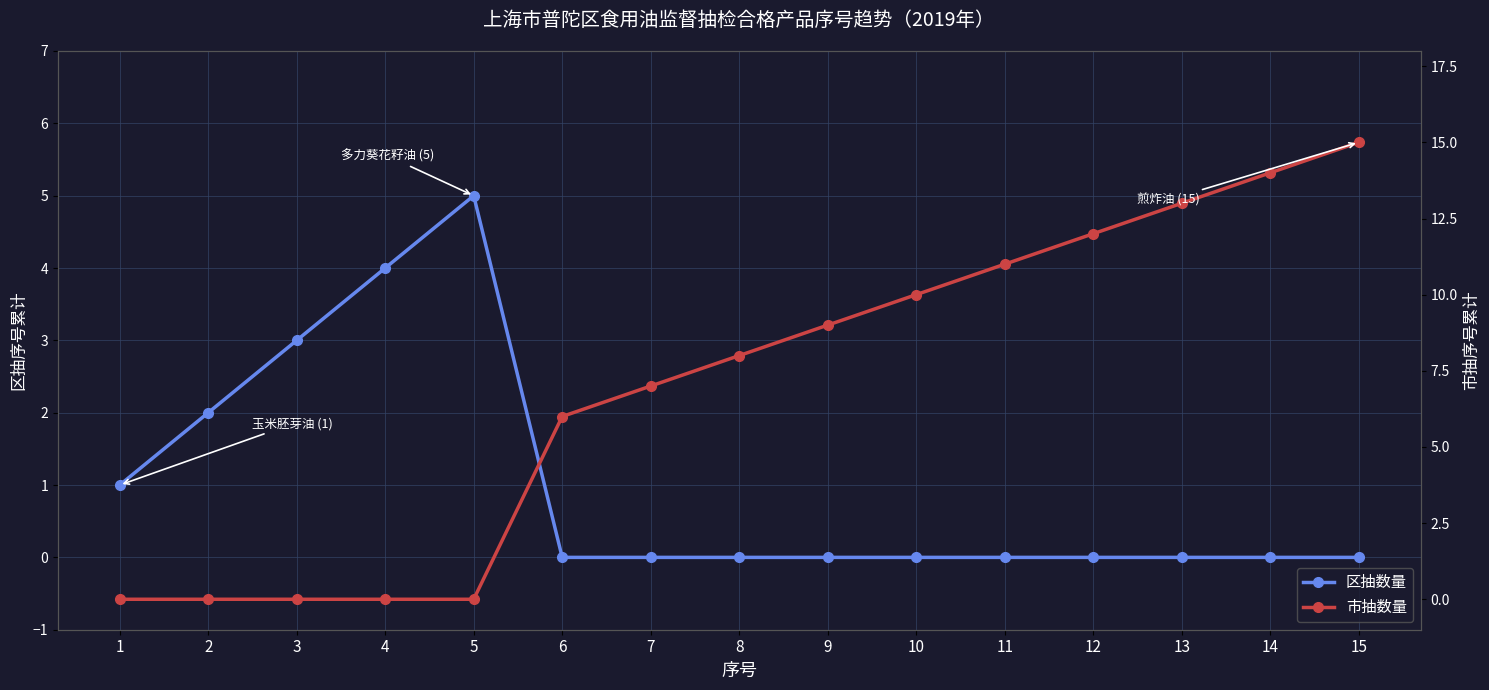

Rank the series at 10 from lowest to highest value.

区抽数量, 市抽数量